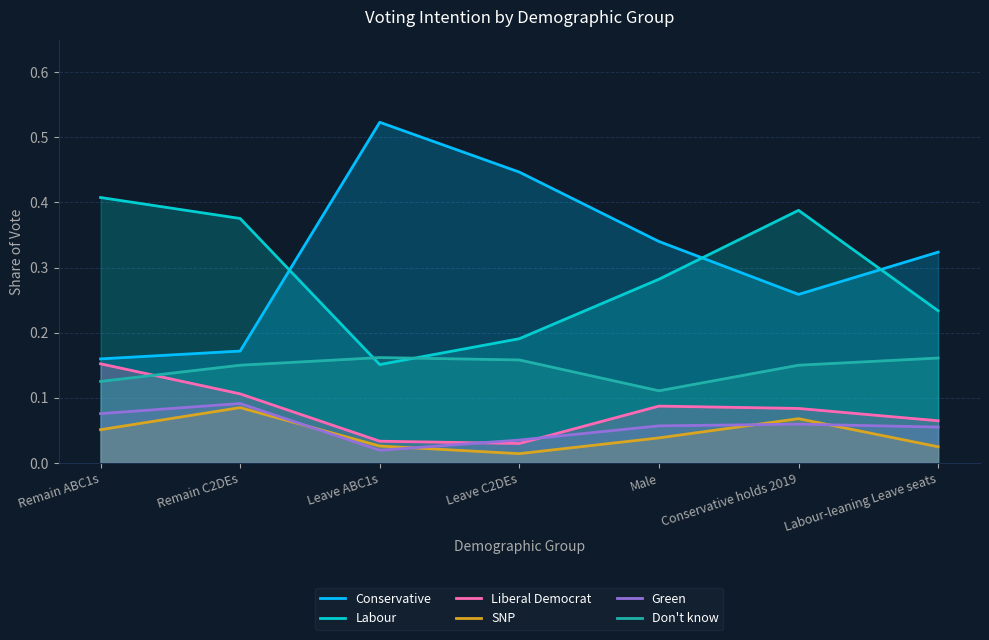

Which series changed the most between Remain C2DEs and Male?

Conservative